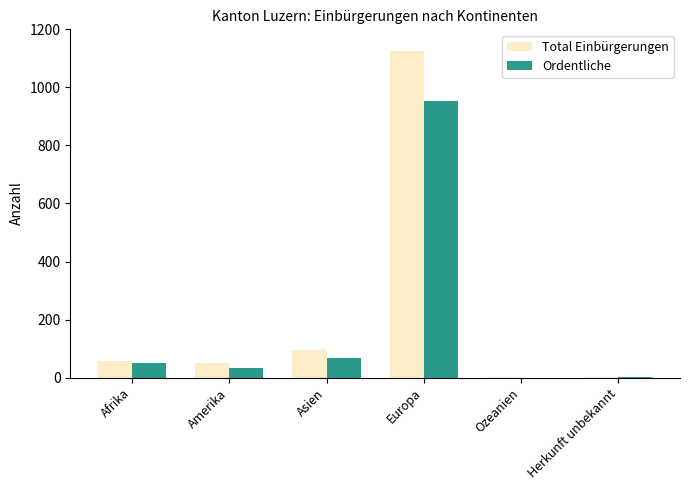

At which category is the sum across all series the highest?

Europa